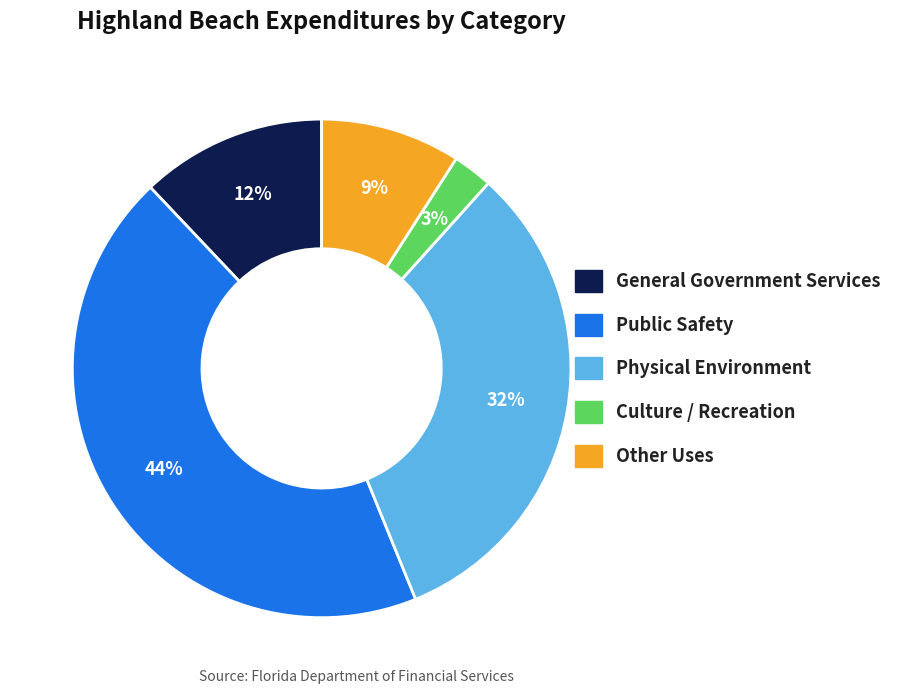

To the nearest percent, what is the average slice percentage?

20%